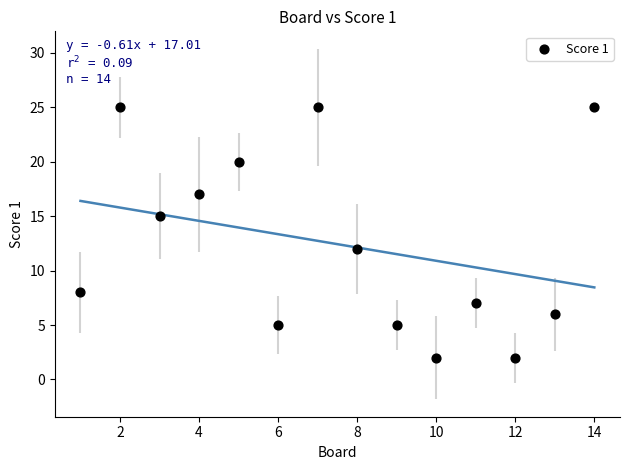

What Y value in the scatter plot is closest to 13?

12